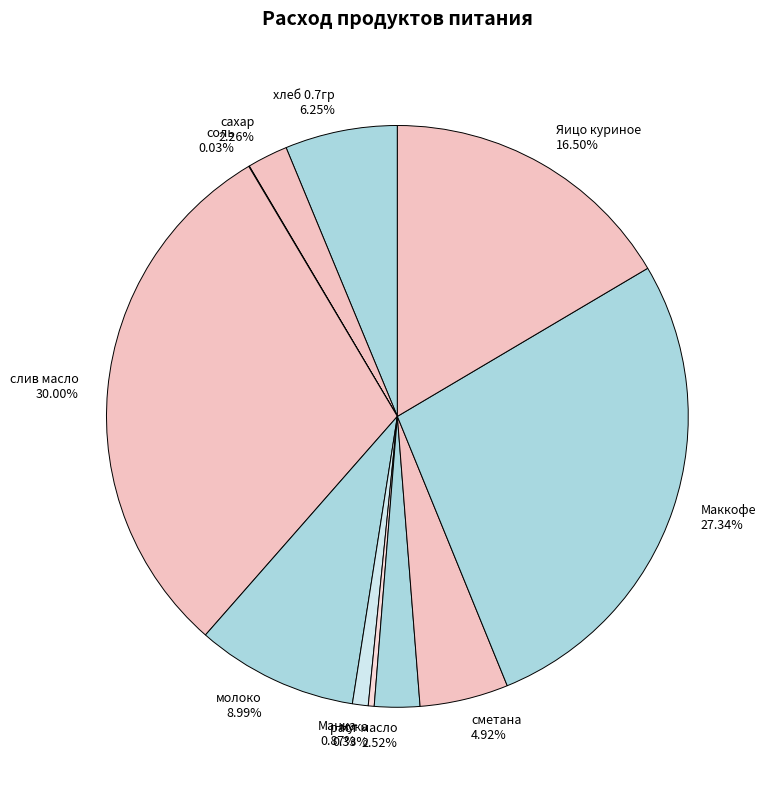

What percentage is the сахар slice, to the nearest percent?

2%